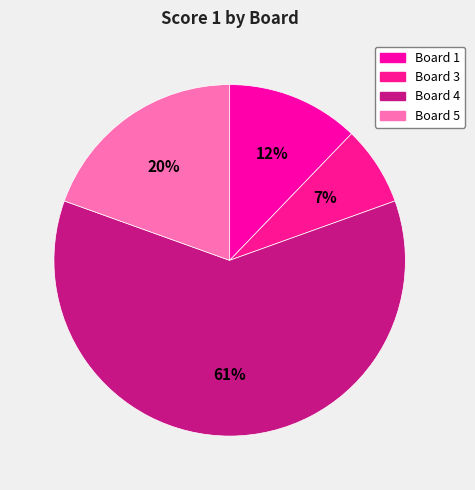

Which slice represents more than half of the pie?

Board 4